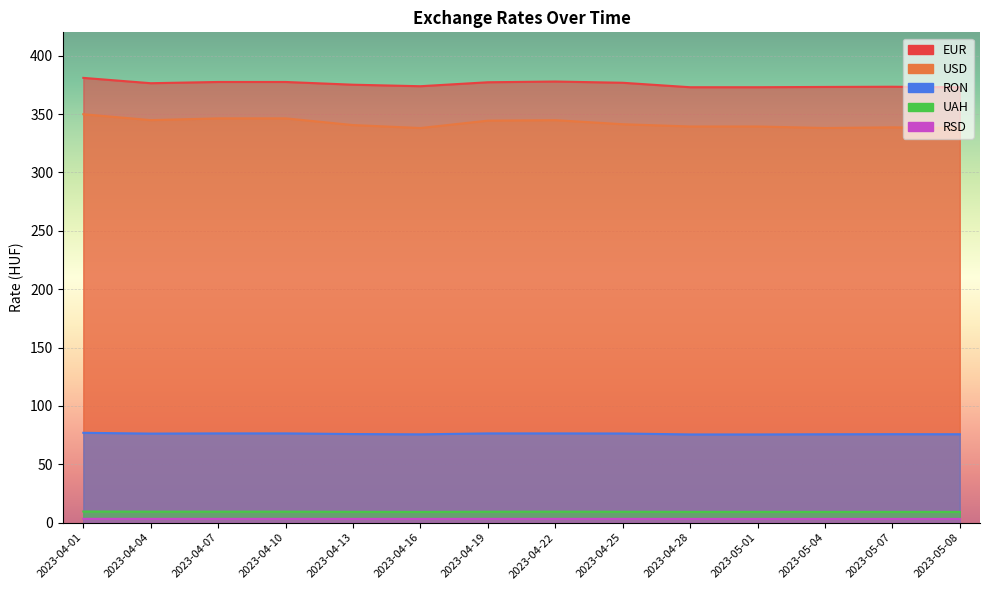

Is the value of UAH at 2023-04-01 greater than the value of EUR at 2023-05-01?

No